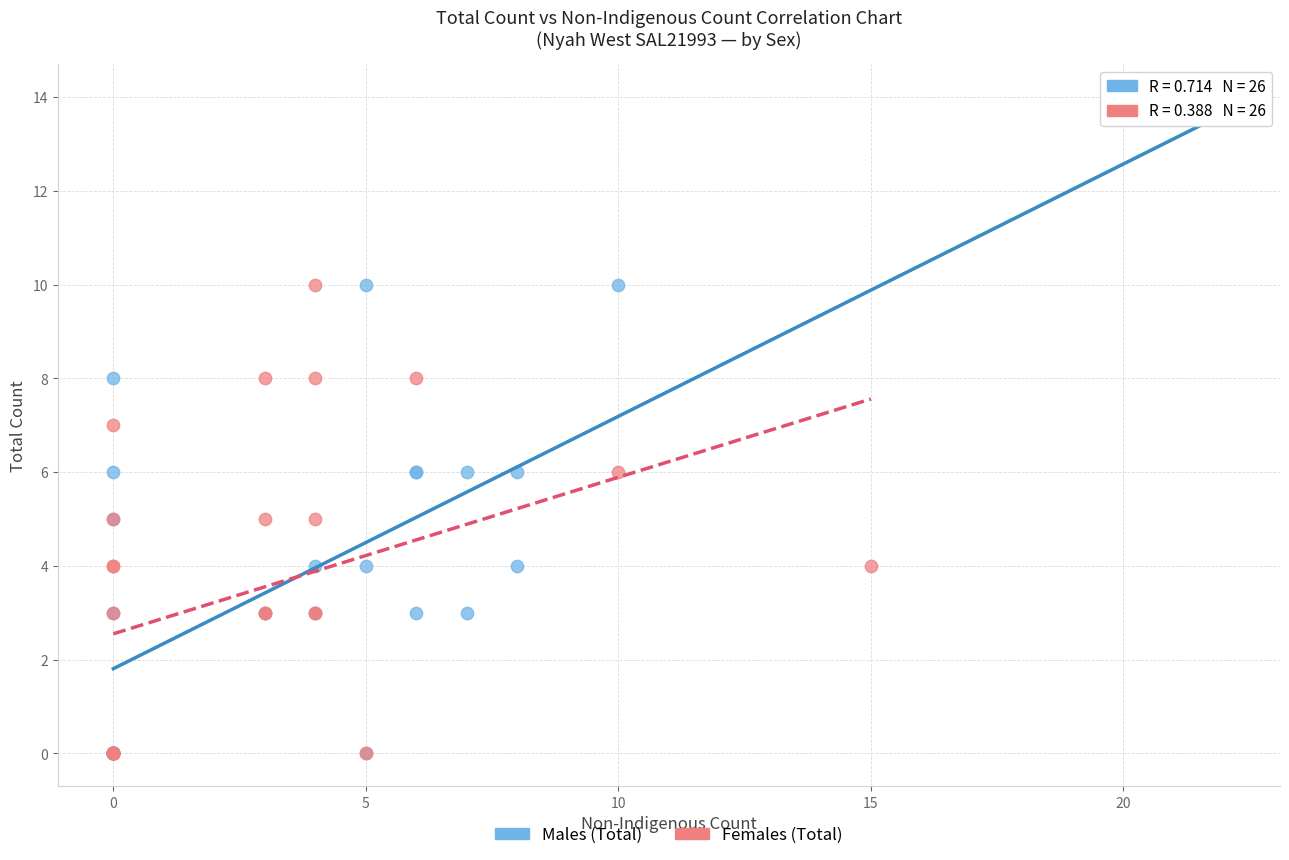

Which series reaches the maximum Y coordinate?

Males (Total)